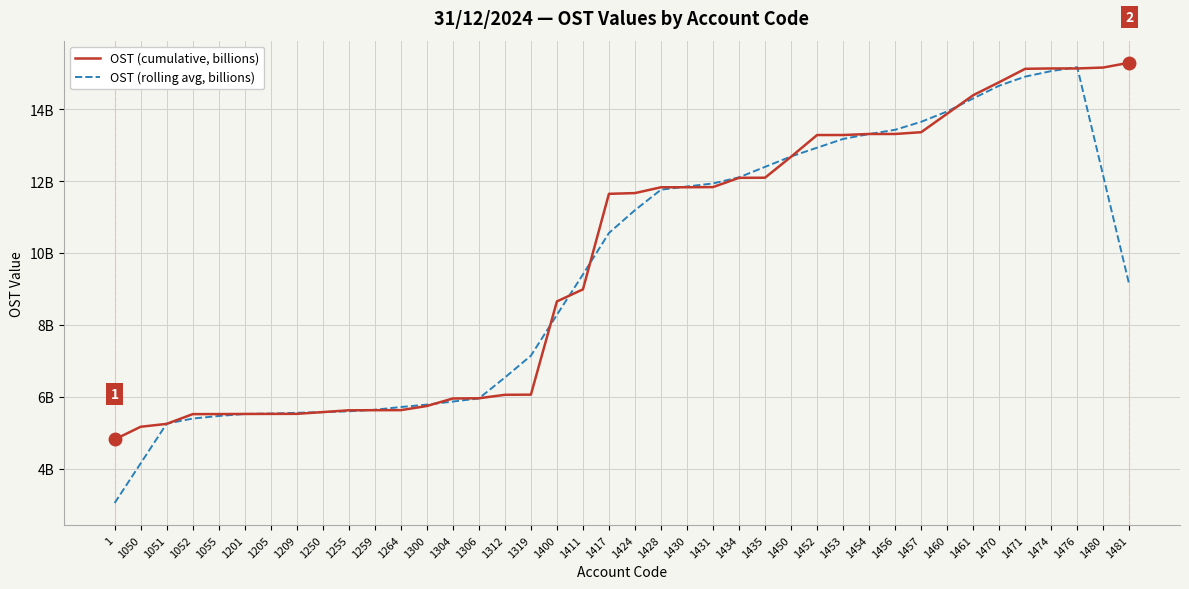

Is this an area chart (filled region under the line)?

No